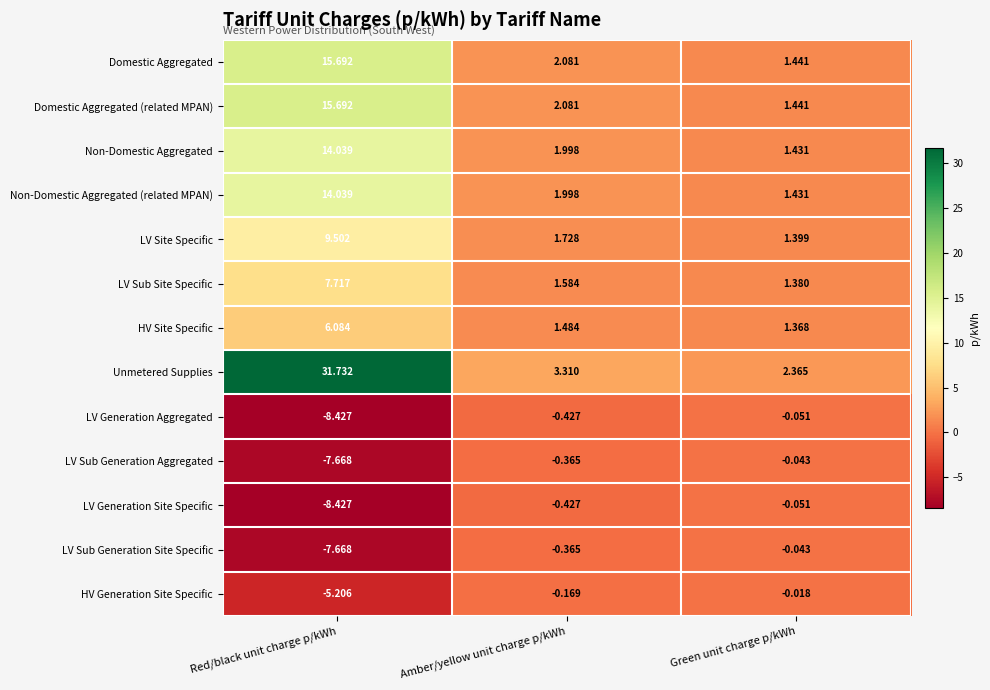

At how many categories does at least one series exceed 14?

1